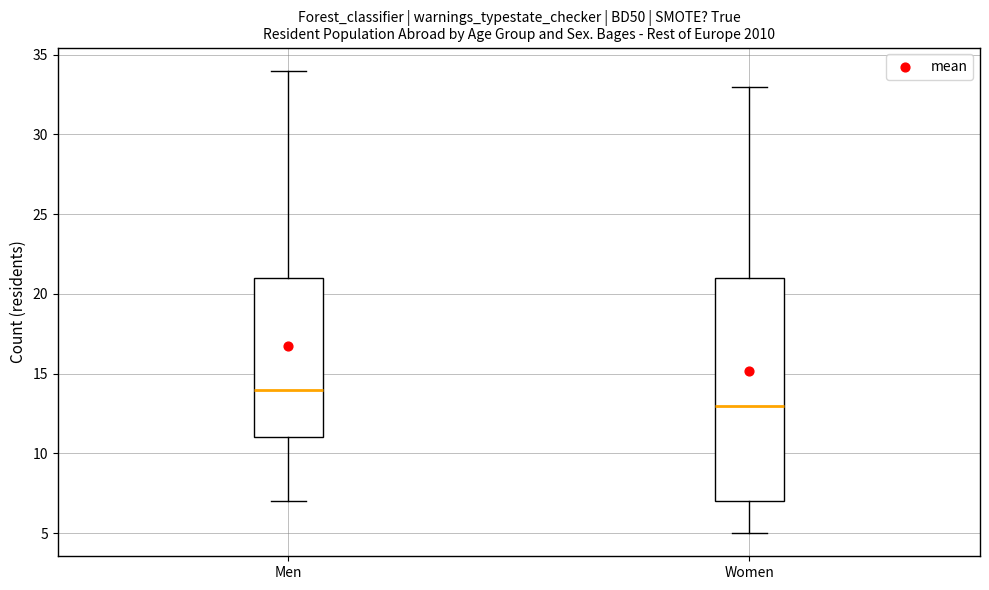

Comparing the boxes themselves (not the whiskers), which one is the tallest?

Women